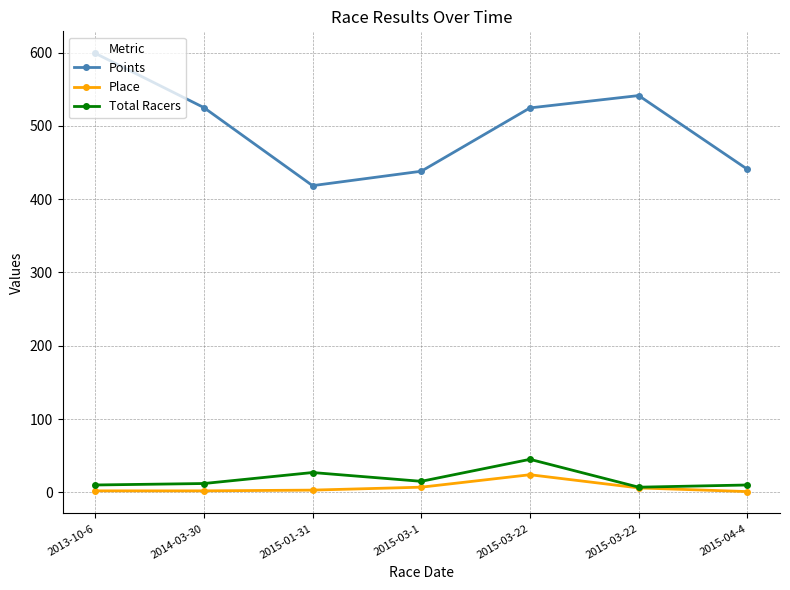

What are all the series names shown in the legend?

Points, Place, Total Racers